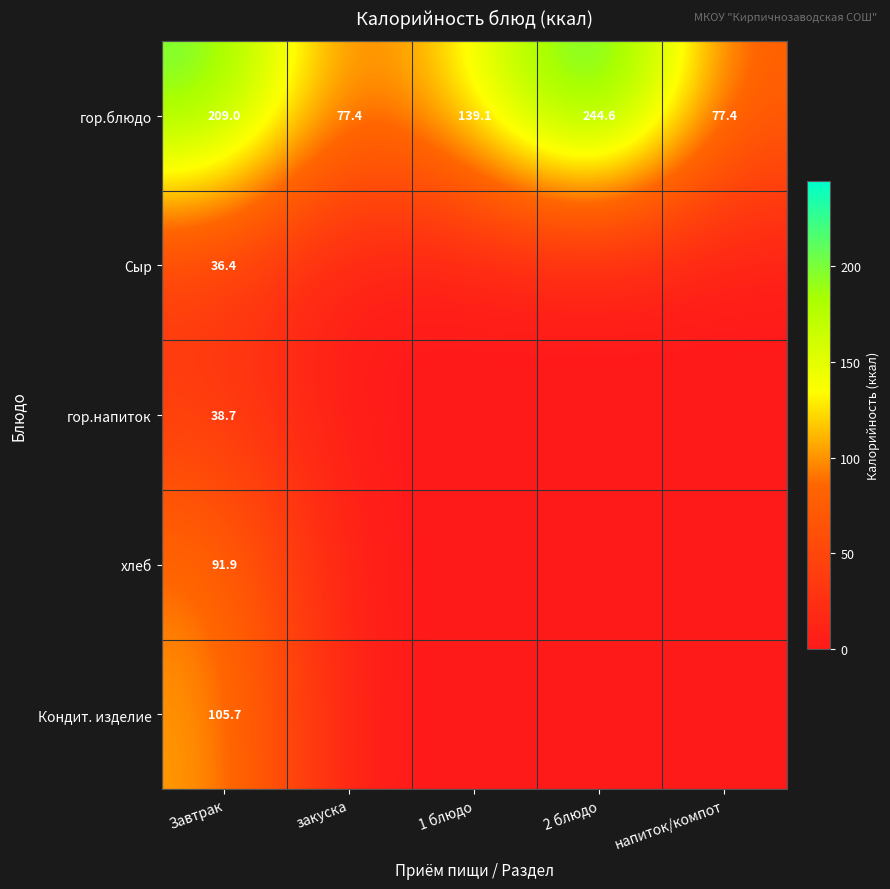

The гор.блюдо series shows 34.5 at 1 блюдо. True or false?

False